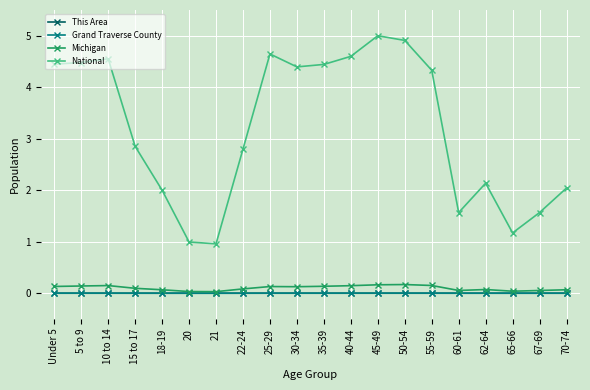

What are all the series names shown in the legend?

This Area, Grand Traverse County, Michigan, National